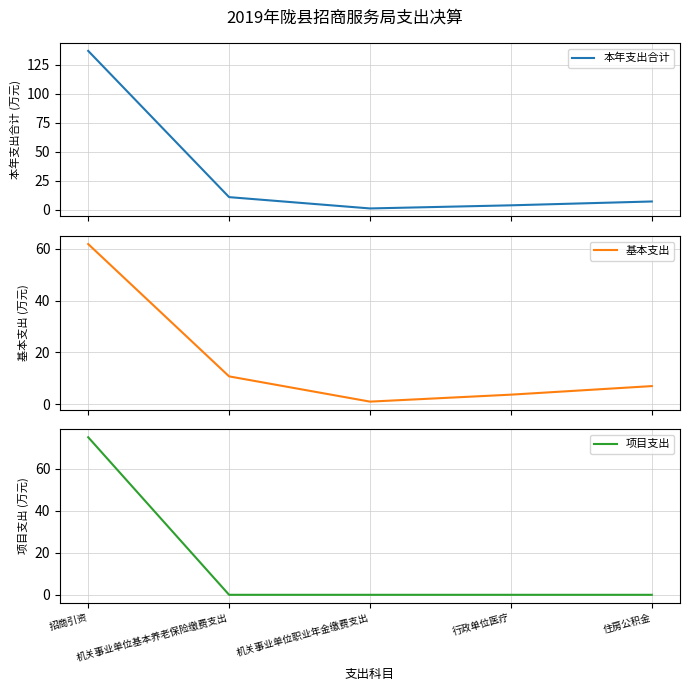

At which label is 项目支出 closest to 37?

机关事业单位基本养老保险缴费支出